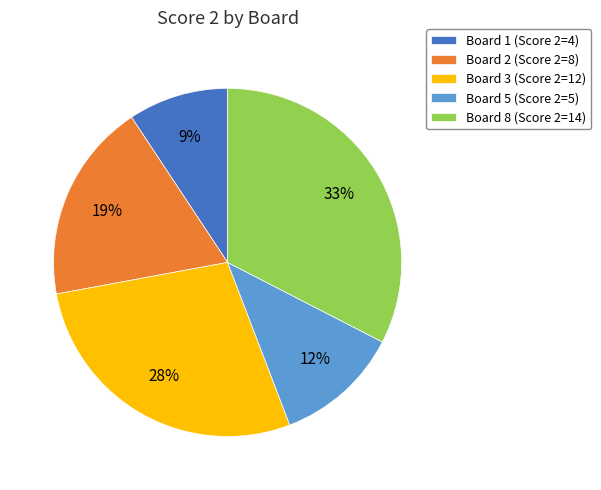

Do Board 3 (Score 2=12) and Board 2 (Score 2=8) together represent more than half of the pie?

No